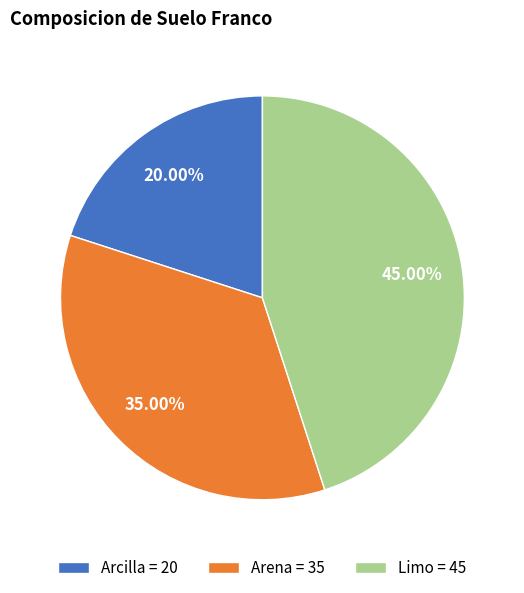

The Arcilla slice represents 20% of the pie. True or false?

True